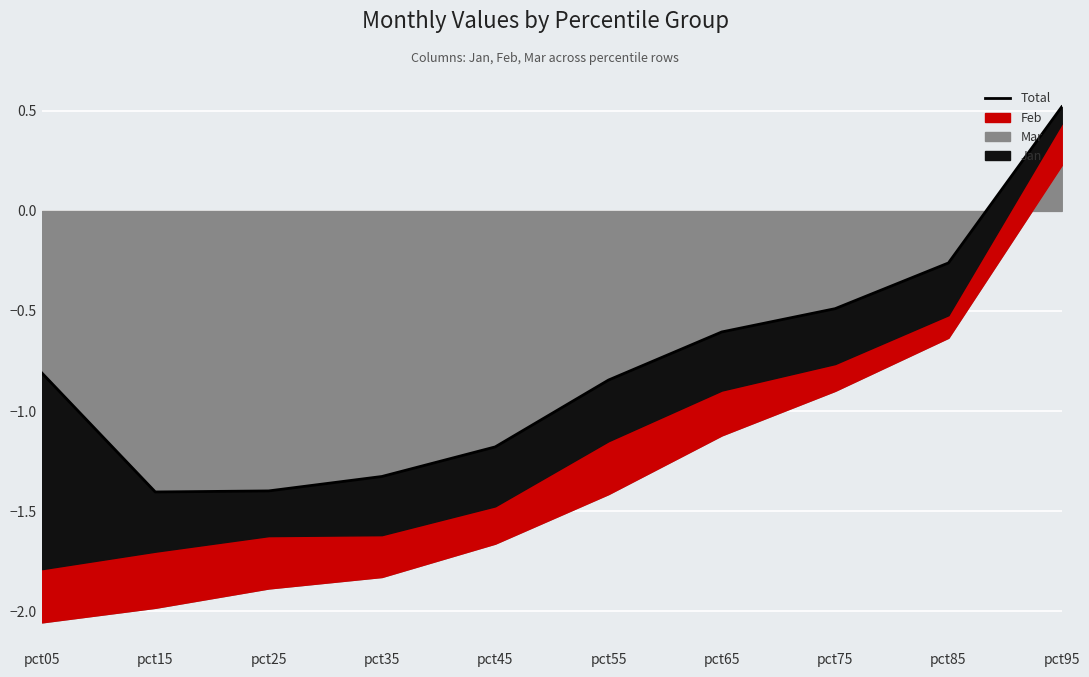

How many data points are above 0?

1